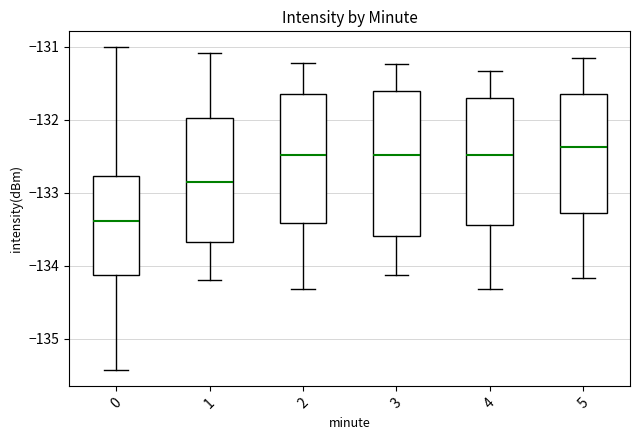

Where is the upper edge of the box at x = 3 on the y-axis? The values are not printed on the chart, so give them approximately, as read against the axis.

-131.6